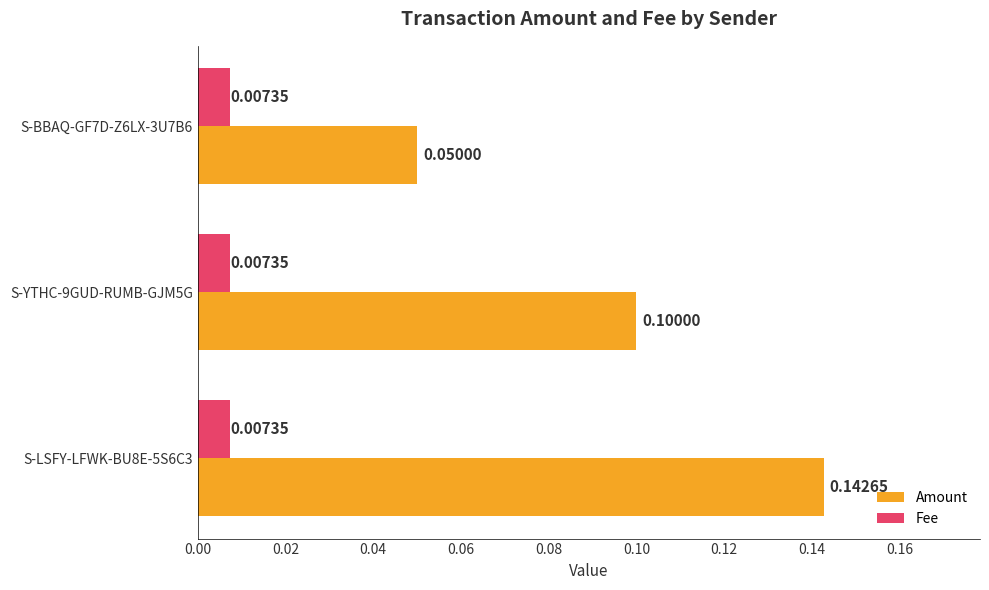

List the series in order of their peak value, lowest first.

Fee, Amount